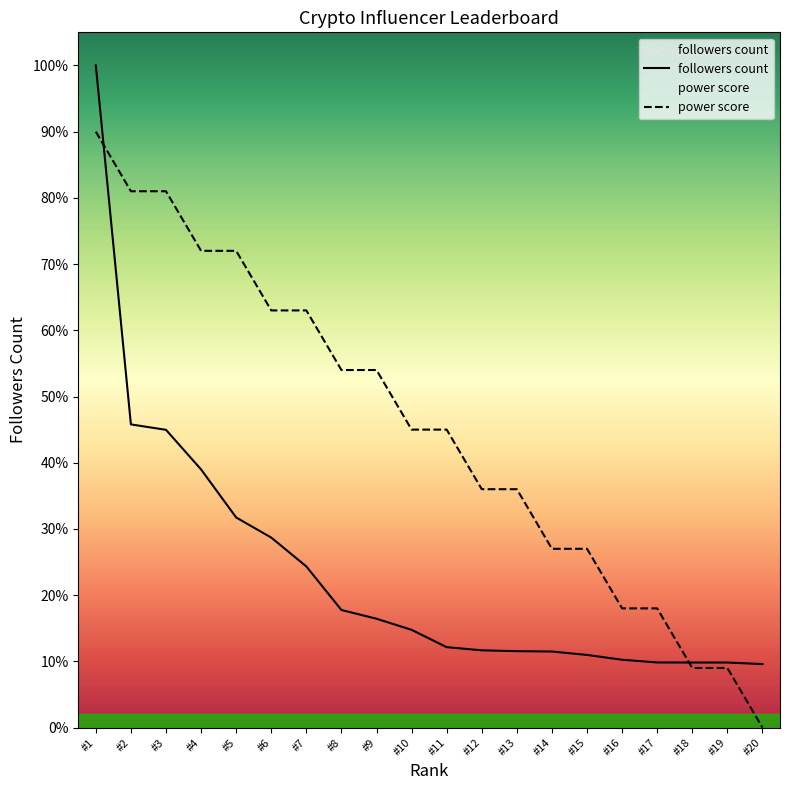

Does the chart have visible grid lines?

No